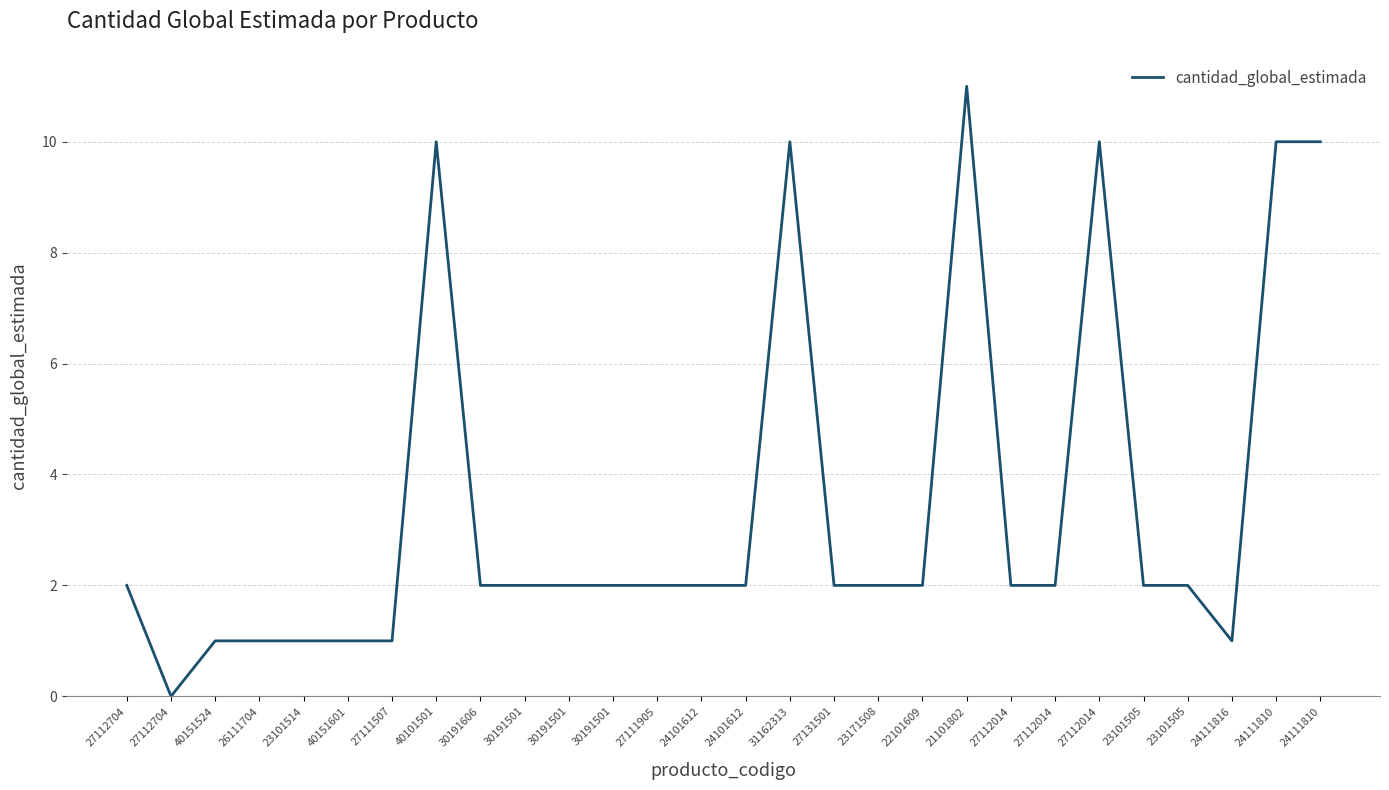

Reading left to right, what are all the values shown in this chart?

27112704=2	27112704=0	40151524=1	26111704=1	23101514=1	40151601=1	27111507=1	40101501=10	30191606=2	30191501=2	30191501=2	30191501=2	27111905=2	24101612=2	24101612=2	31162313=10	27131501=2	23171508=2	22101609=2	21101802=11	27112014=2	27112014=2	27112014=10	23101505=2	23101505=2	24111816=1	24111810=10	24111810=10